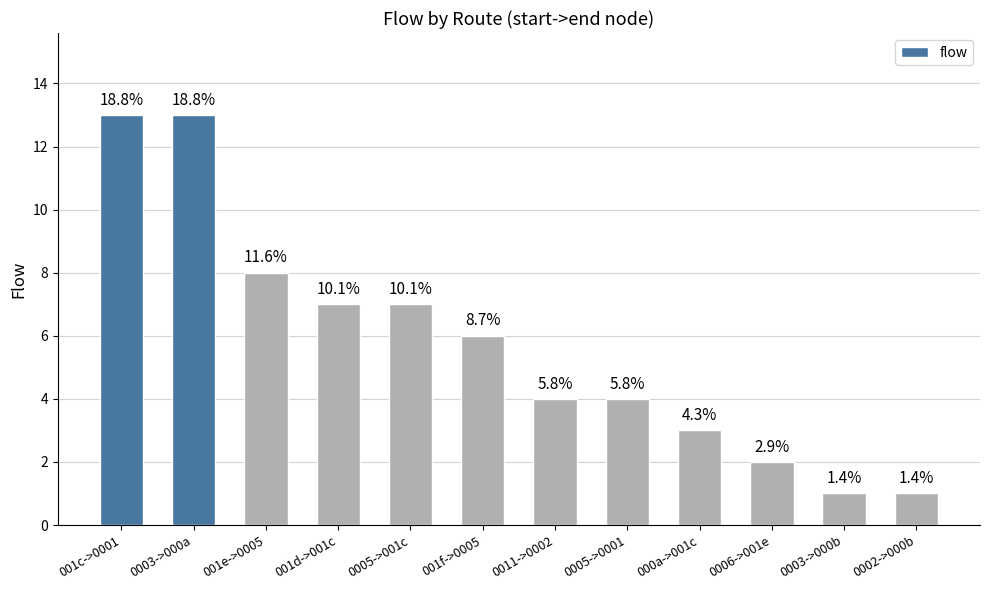

Reading left to right, transcribe all the data shown in this chart.

13	13	8	7	7	6	4	4	3	2	1	1